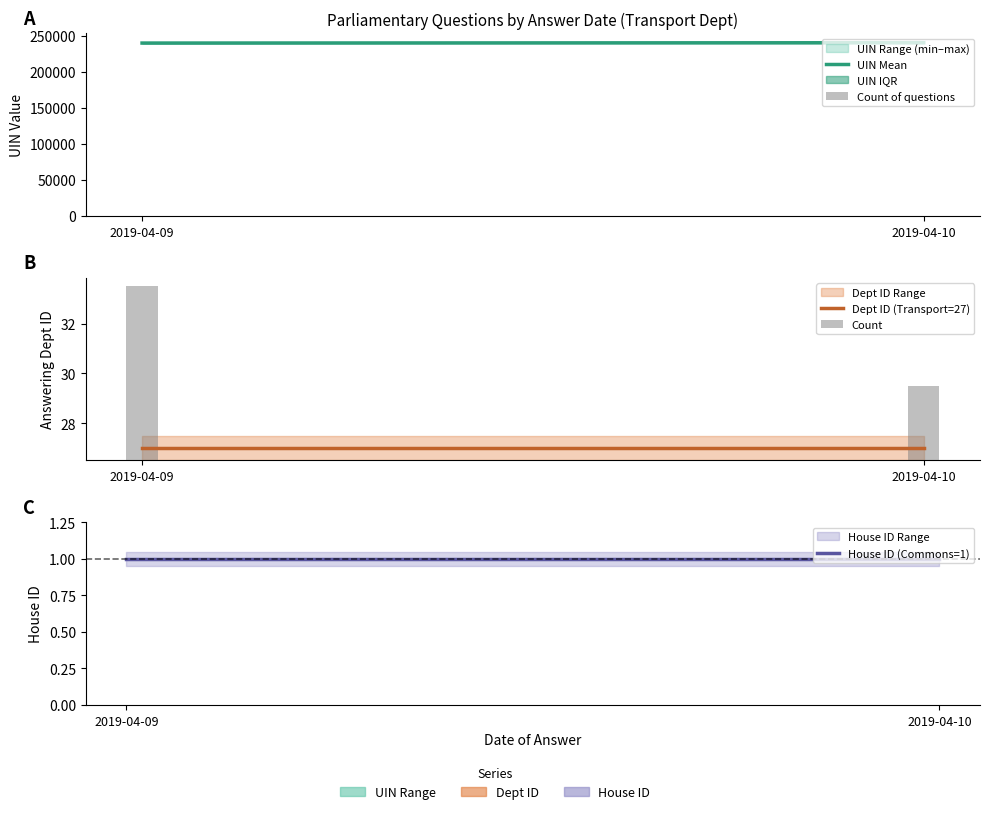

What is the value of the Count bar at the 1st from the left?

7.0